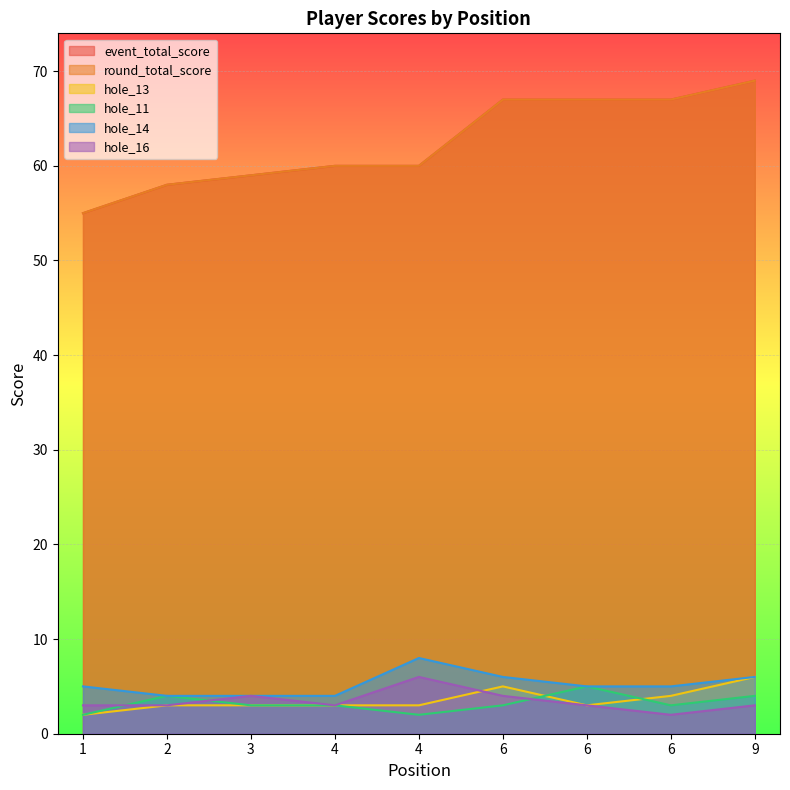

Between 4 and 2, which is larger?

4